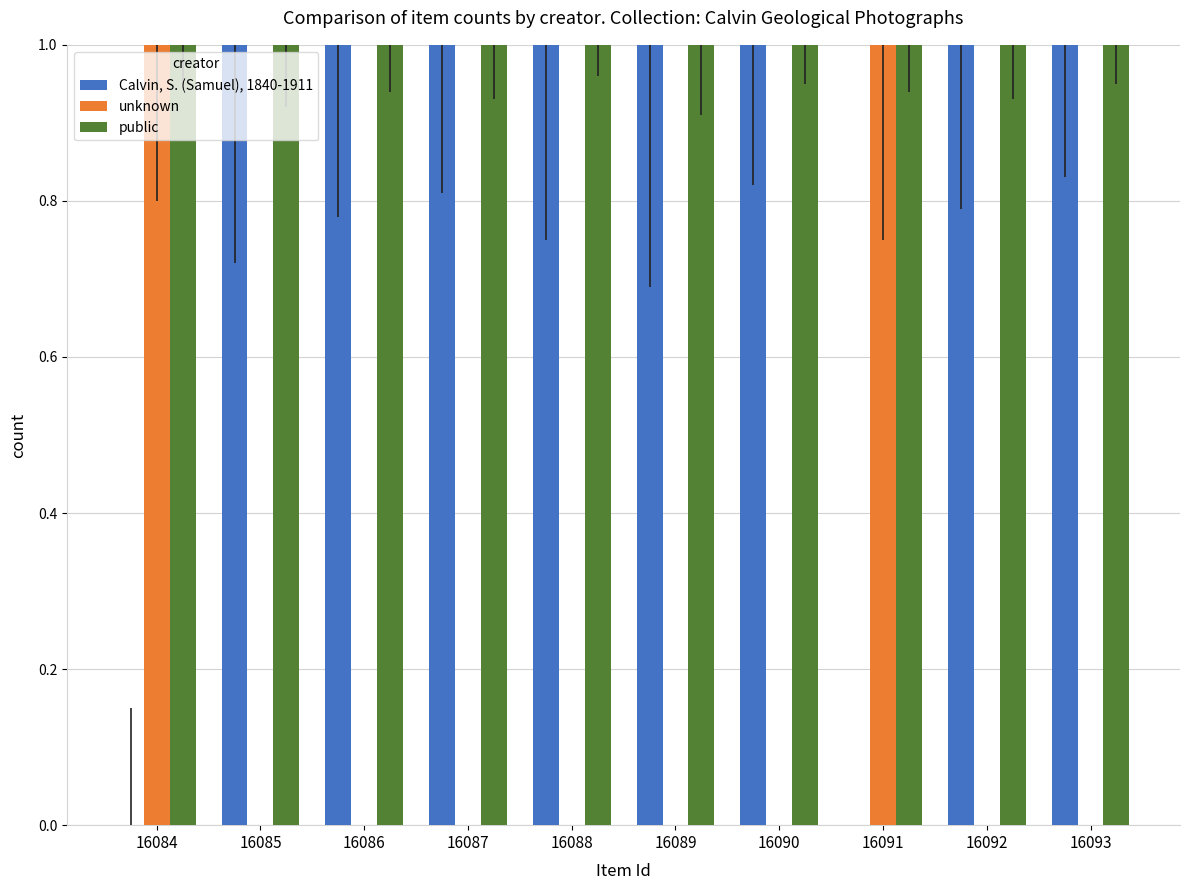

The public series shows 0 at 16090. True or false?

False